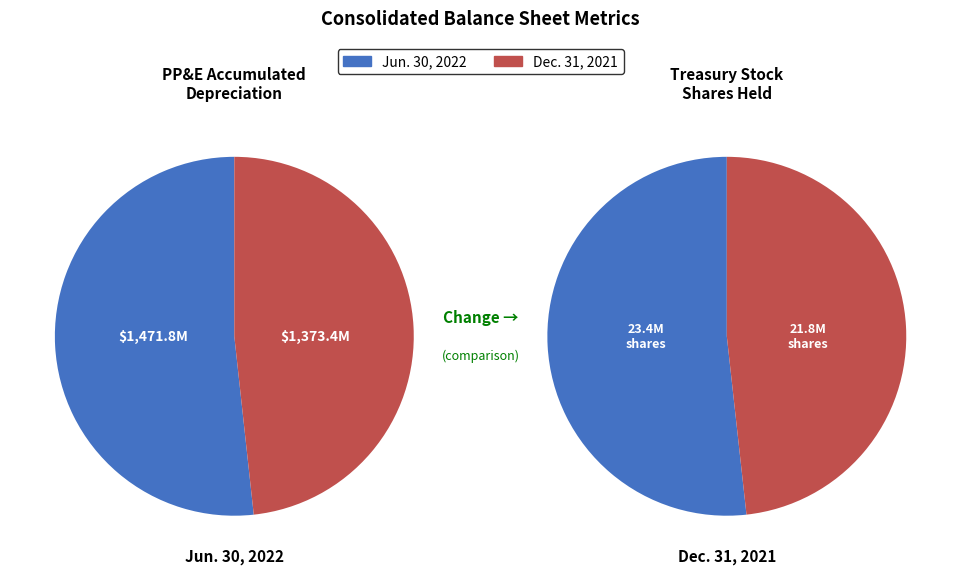

Combined, what portion of the pie is Property, plant and equipment, accumulated and Treasury stock, shares held?

100.0%